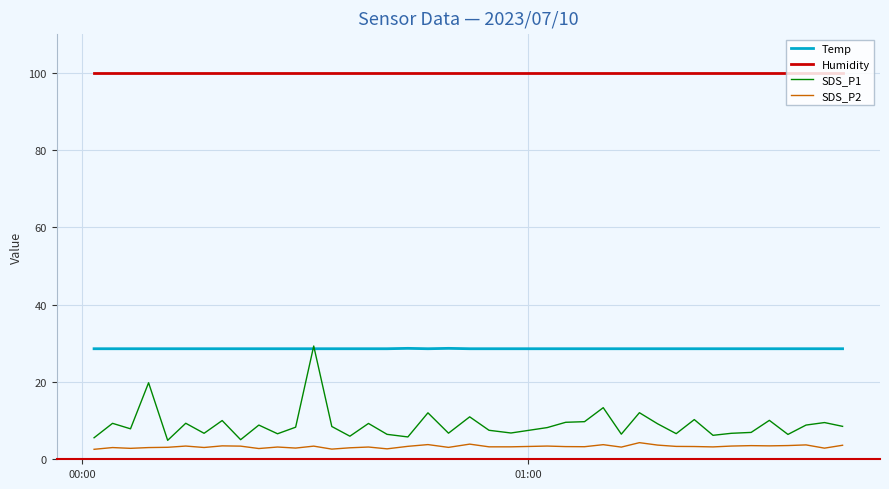

True or false: Humidity and SDS_P2 cross at least once.

False